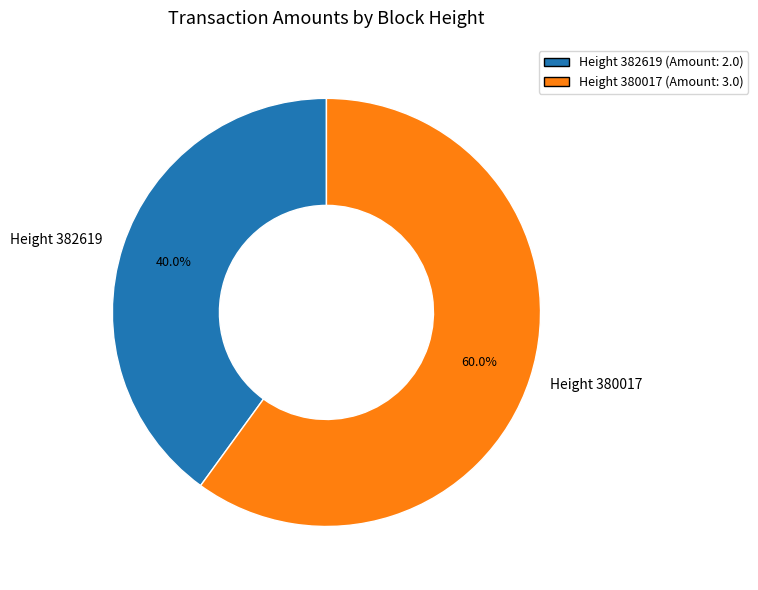

Count the number of slices in the pie.

2